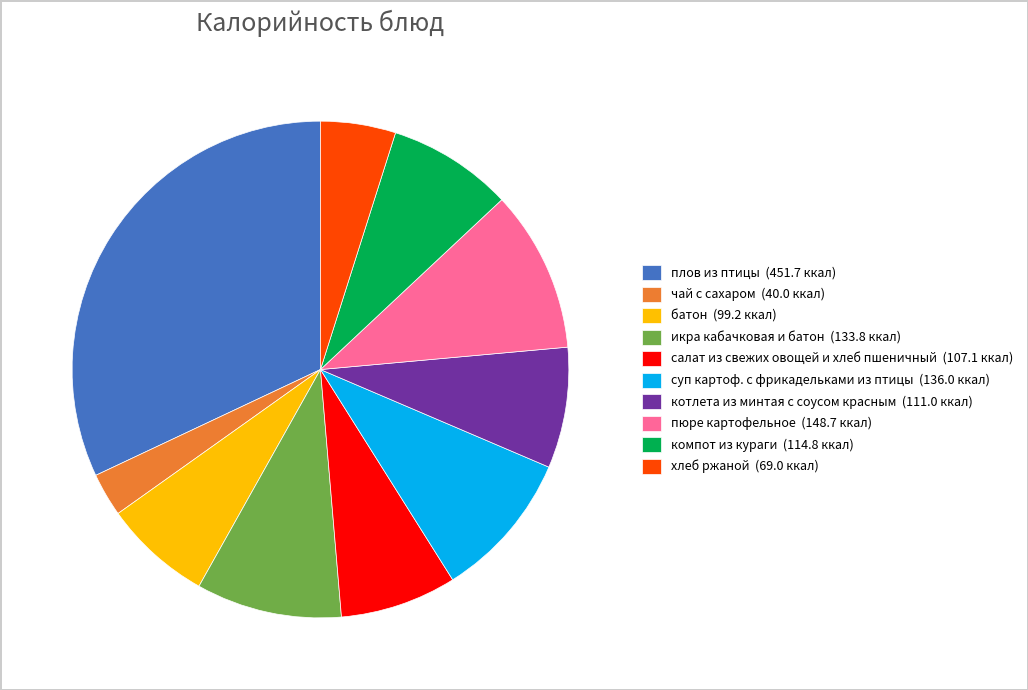

The пюре картофельное slice represents 11% of the pie. True or false?

True